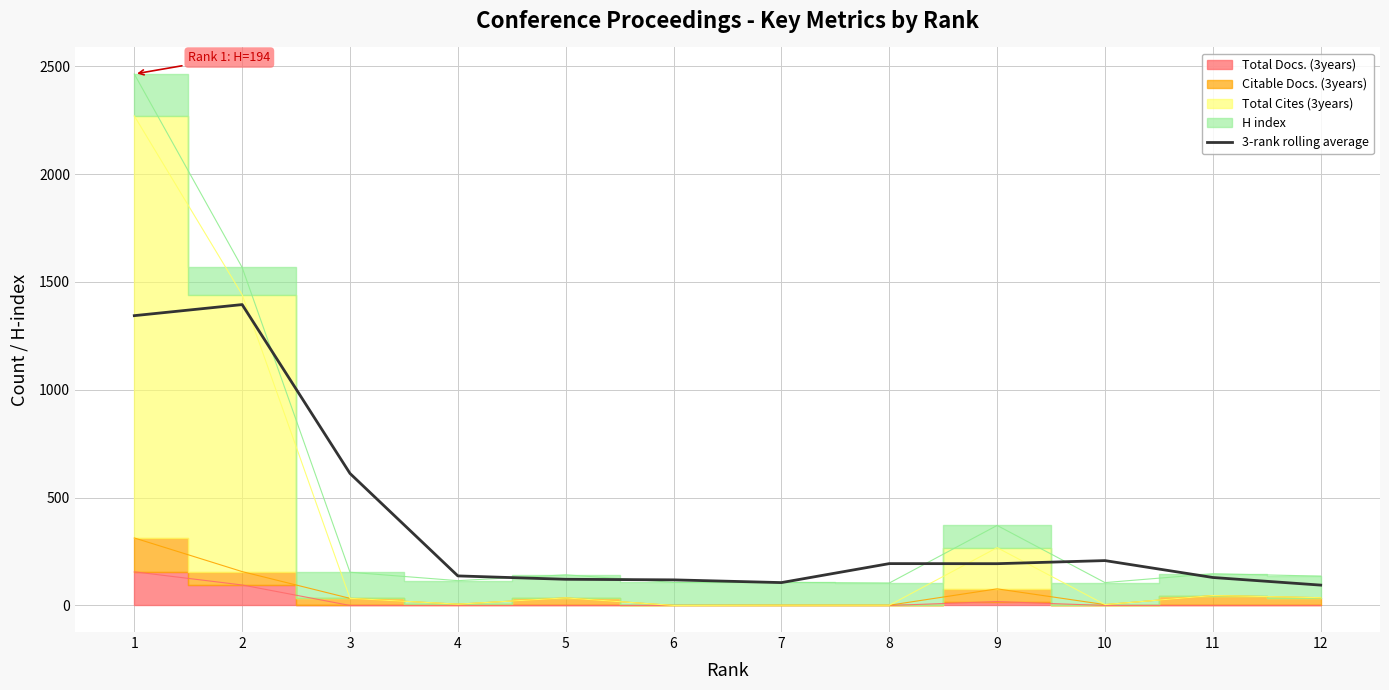

Approximately how many times larger is the value at 9 compared to 6?

1.6